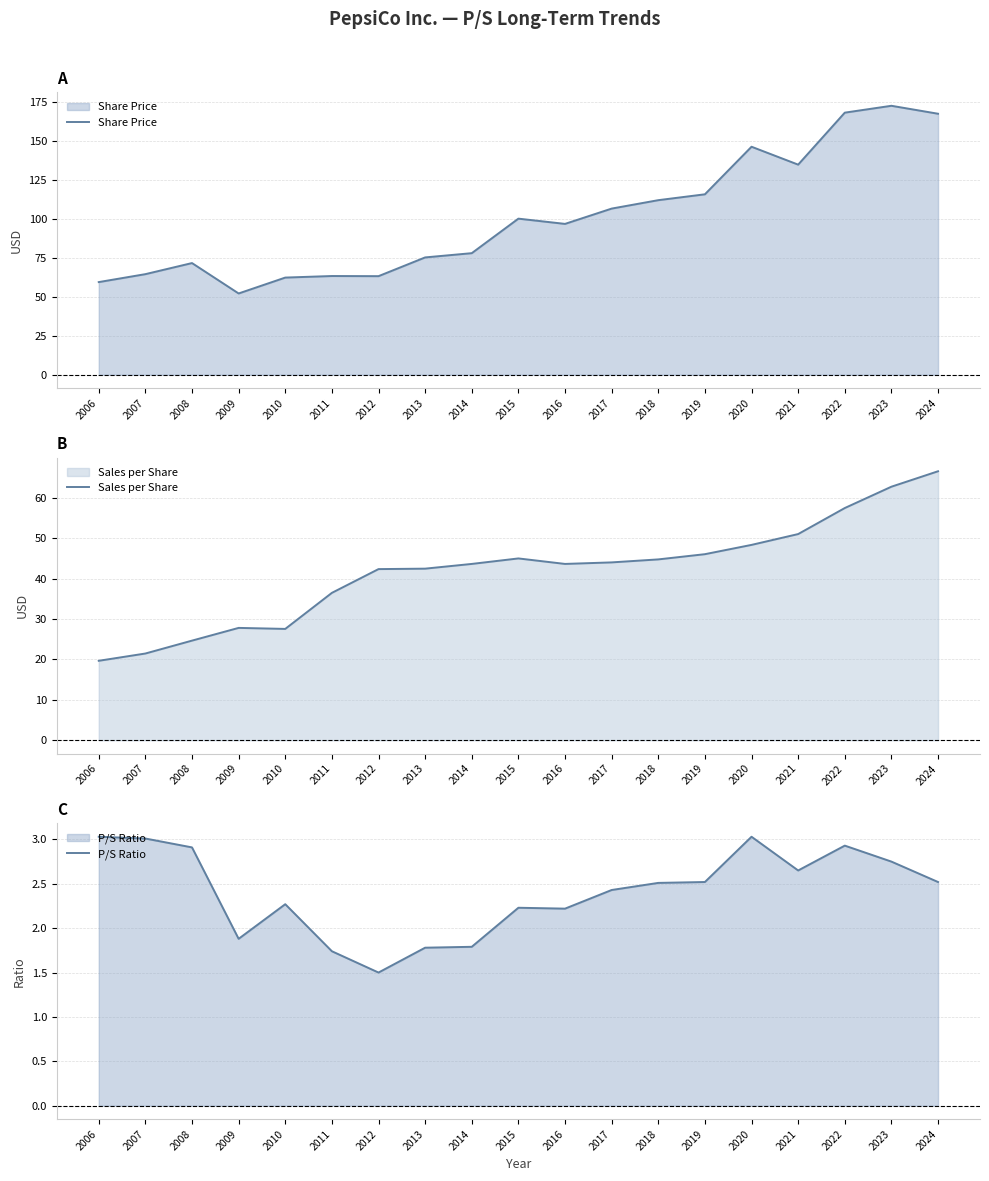

Which series has the largest total across all categories?

Share Price